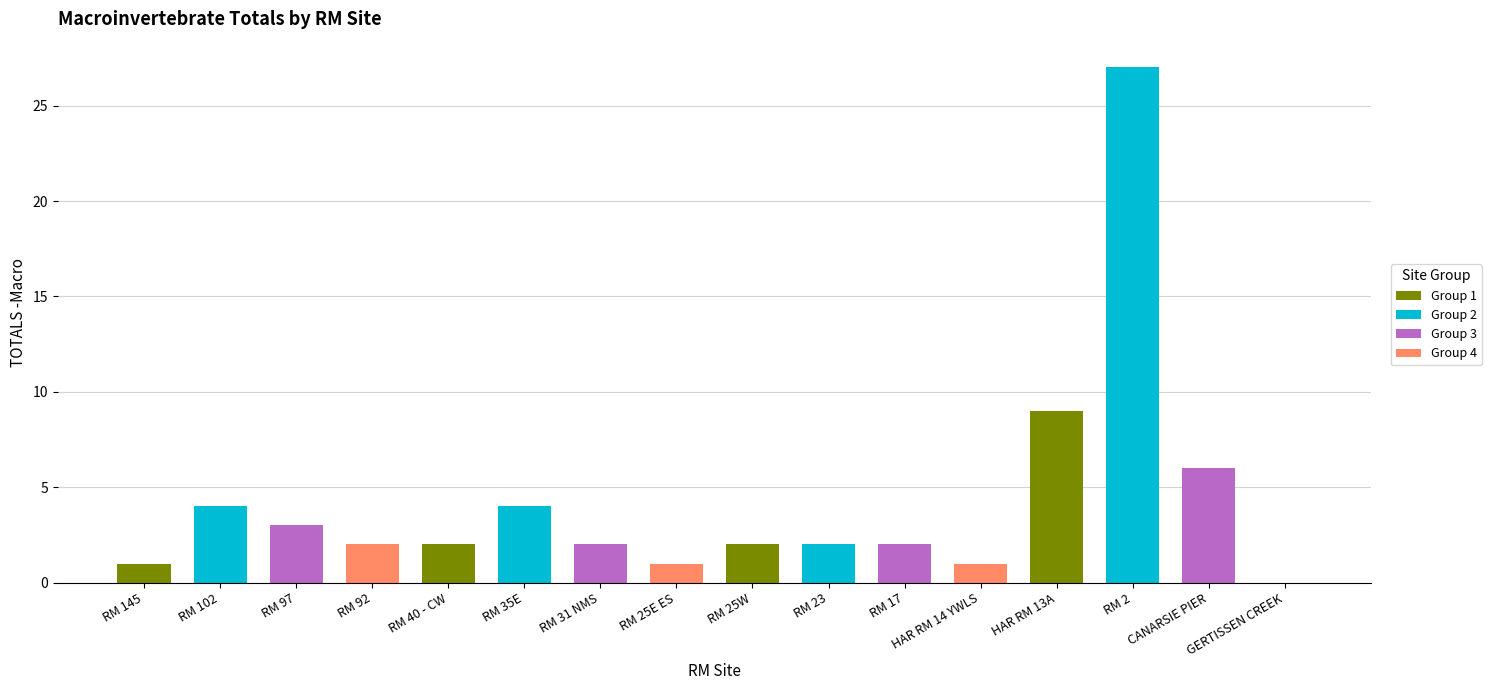

How many values are above zero?

15